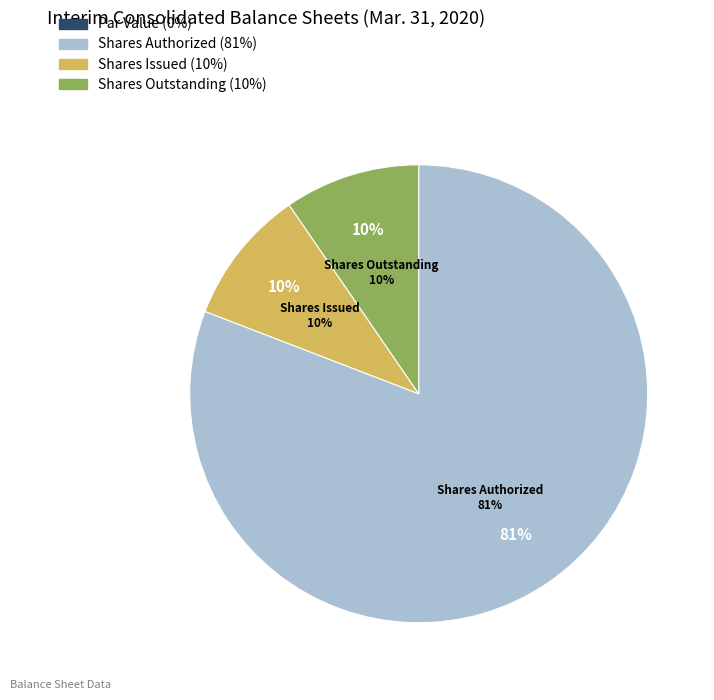

What percentage do Common stock, shares issued and Common stock, par value together represent?

9.6%